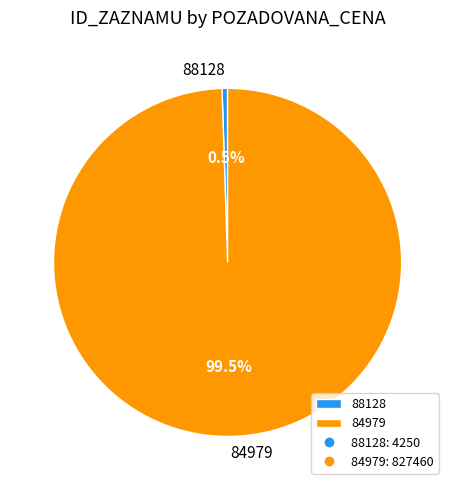

Is there any slice that represents more than half of the pie?

Yes